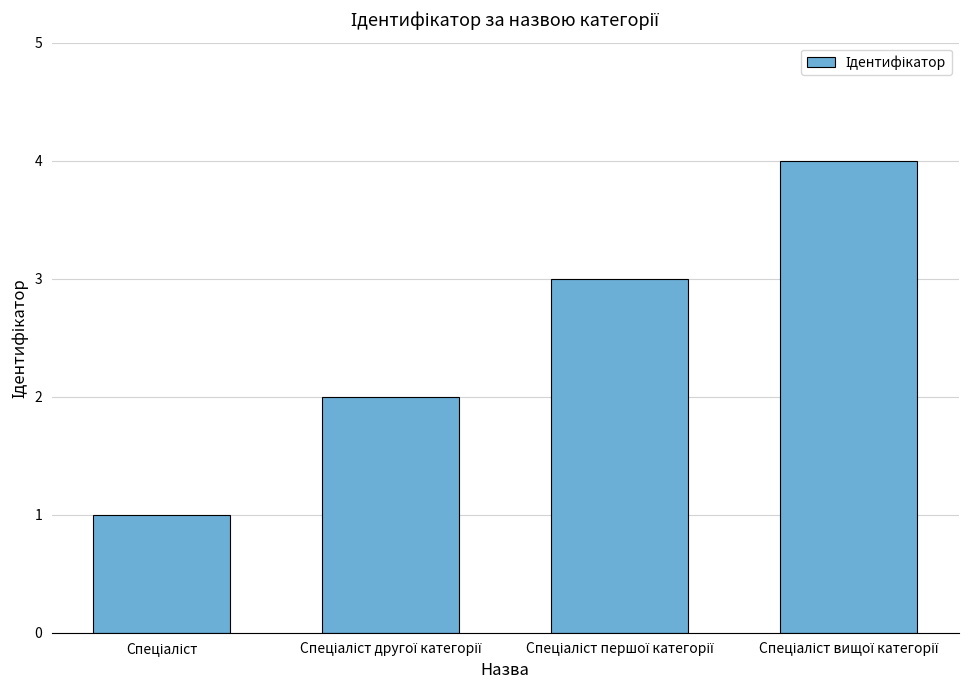

What is the sum of all values?

10